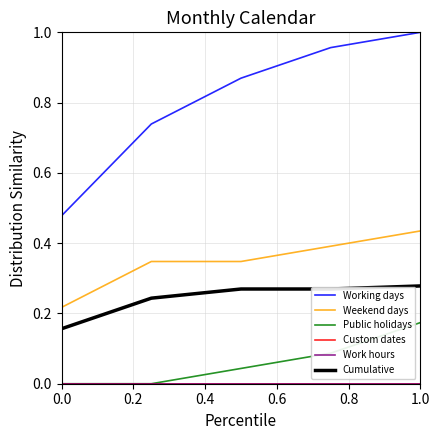

Does the chart have visible grid lines?

Yes